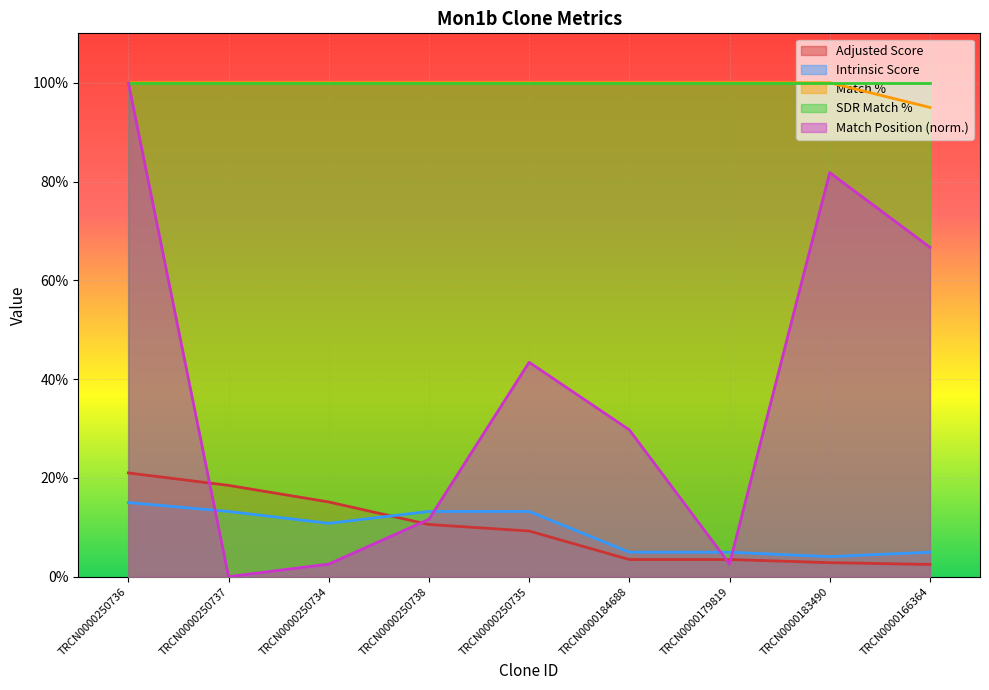

True or false: Adjusted Score has a value of 21.0 at TRCN0000250736.

True